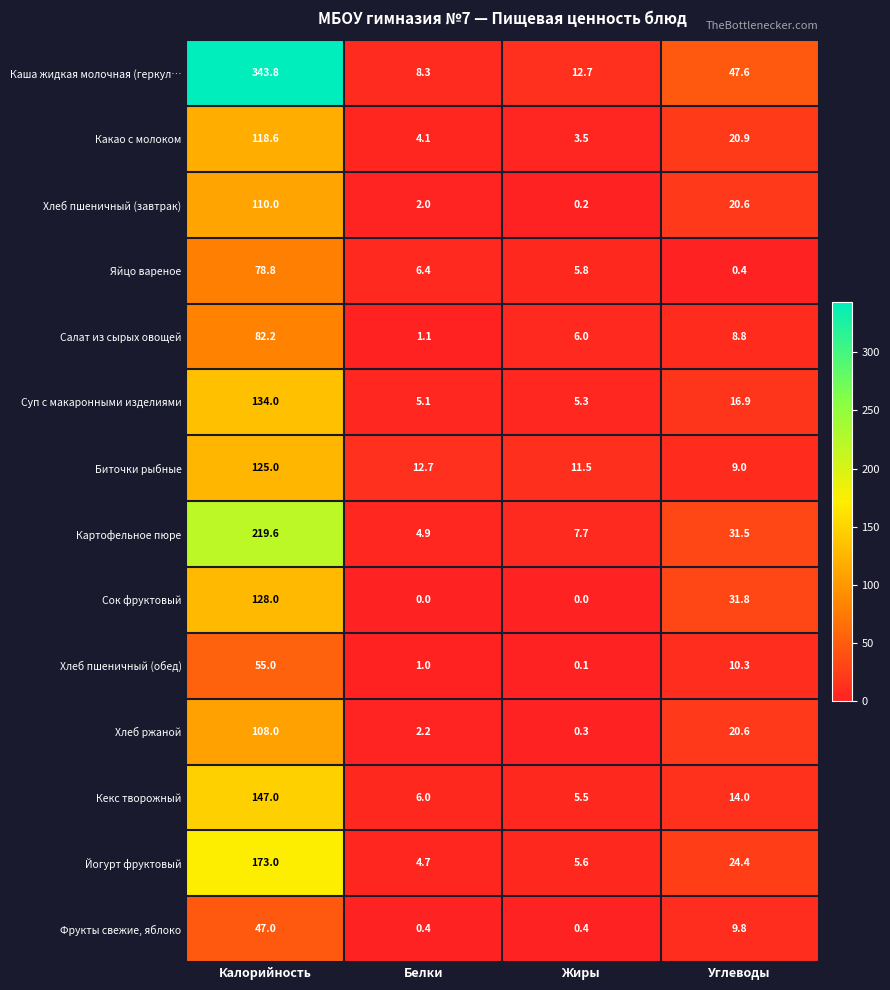

Which series has the largest range (max minus min)?

Каша жидкая молочная (геркул…